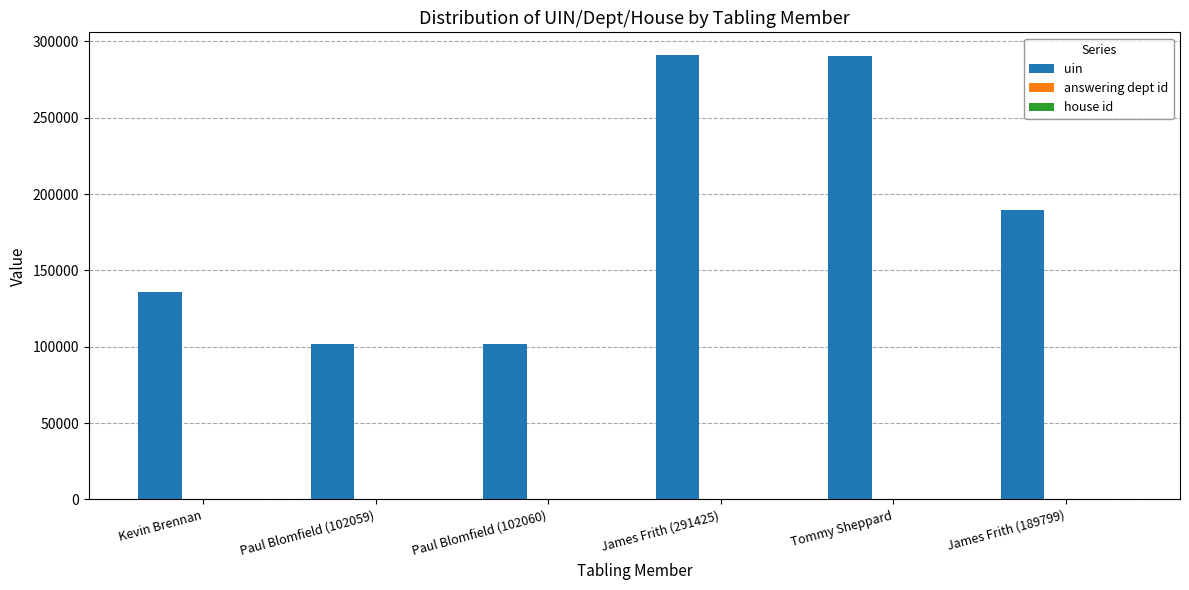

Which series has the largest total across all categories?

uin